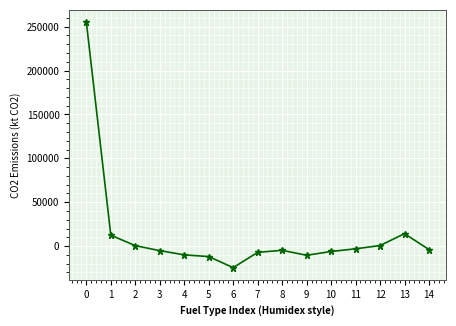

Read the value at 5.

-11918.6